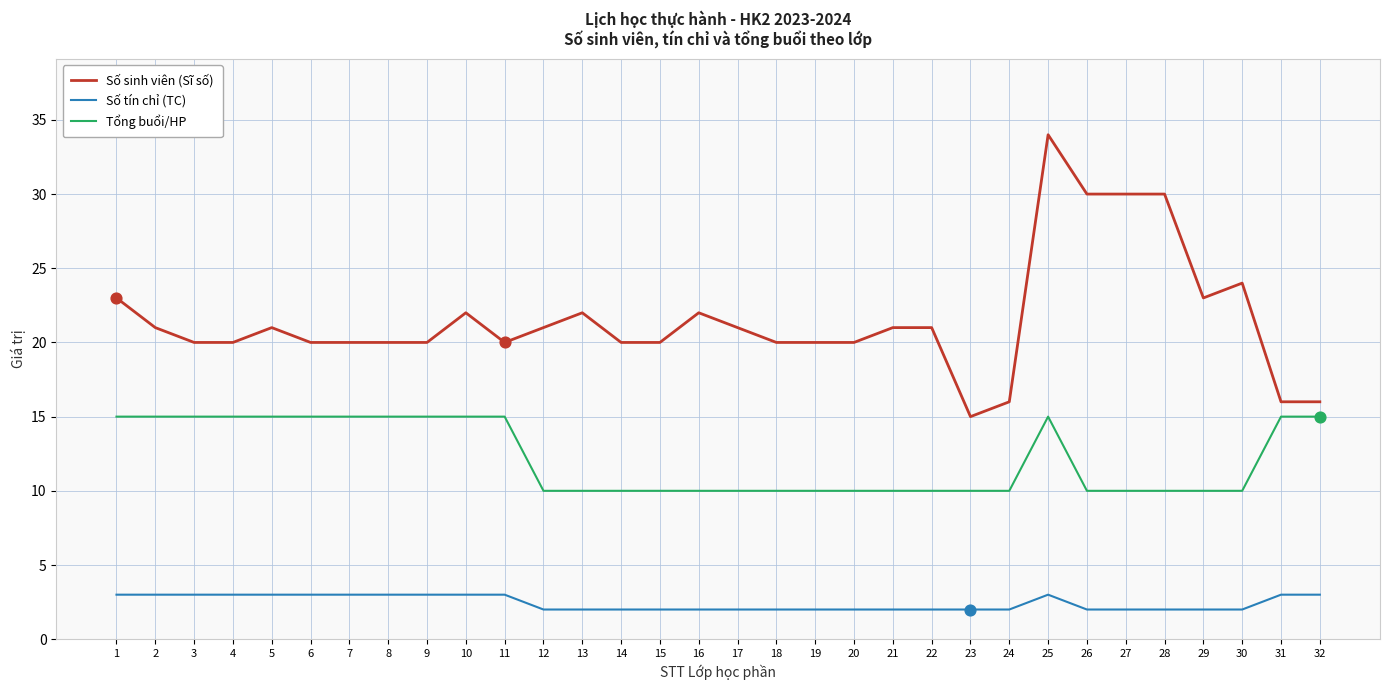

What are all the series names shown in the legend?

Số sinh viên (Sĩ số), Số tín chỉ (TC), Tổng buổi/HP